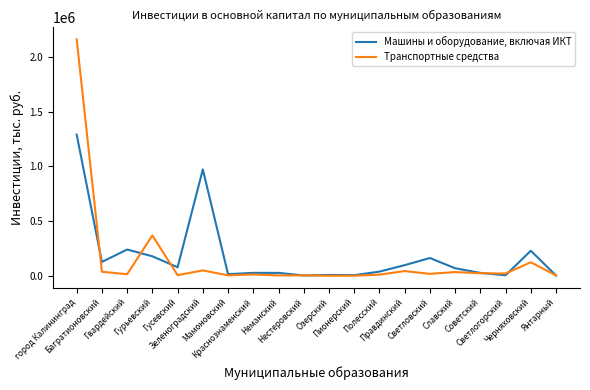

List the series in order of their peak value, highest first.

Транспортные средства, Машины и оборудование, включая ИКТ